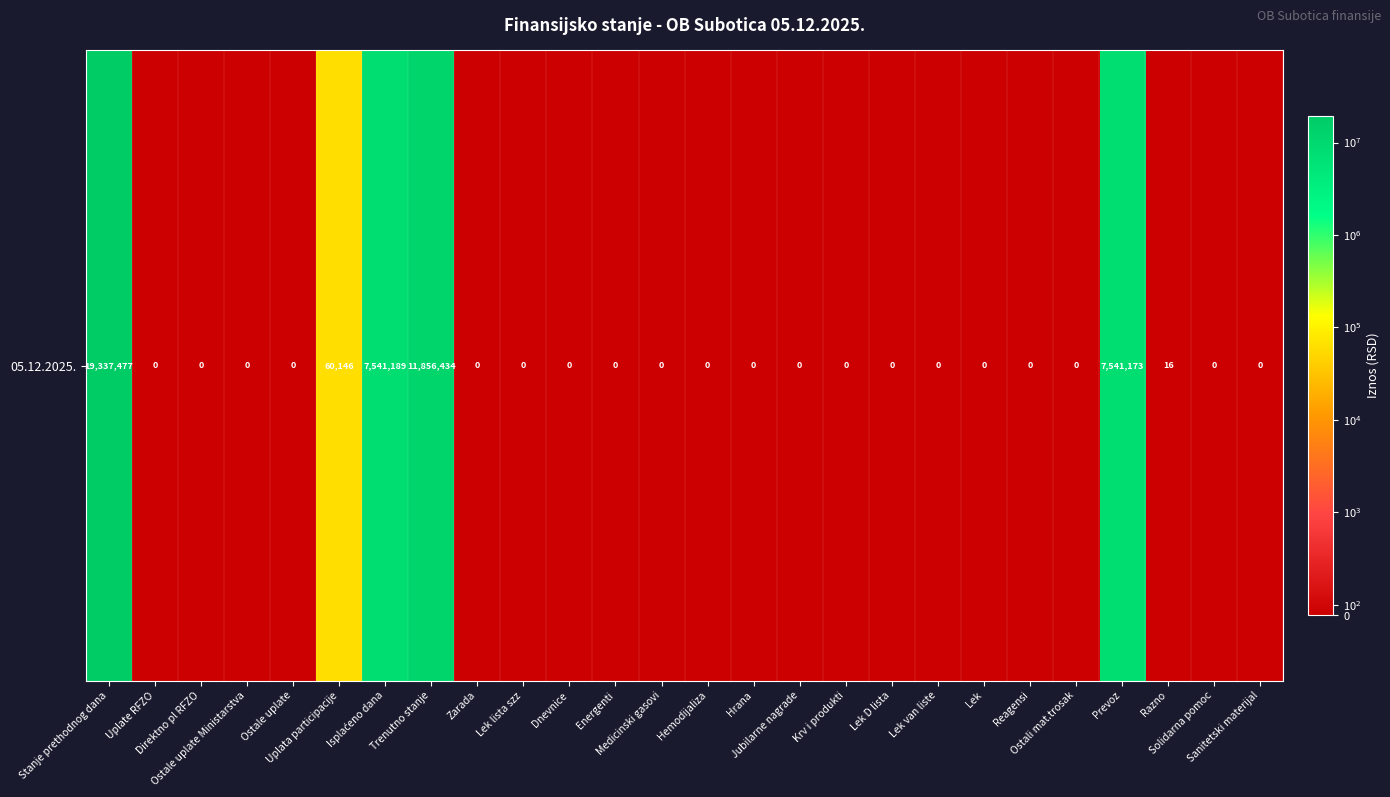

Rank the categories by value from lowest to highest.

Uplate RFZO, Direktno pl RFZO, Ostale uplate Ministarstva, Ostale uplate, Zarada, Lek lista szz, Dnevnice, Energenti, Medicinski gasovi, Hemodijaliza, Hrana, Jubilarne nagrade, Krv i produkti, Lek D lista, Lek van liste, Lek, Reagensi, Ostali mat.trosak, Solidarna pomoc, Sanitetski materijal, Razno, Uplata participacije, Prevoz, Isplaćeno dana, Trenutno stanje, Stanje prethodnog dana